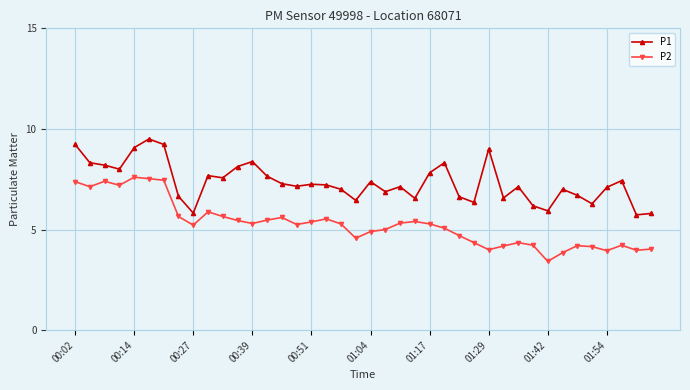

What is the difference between the maximum and minimum values in the P2 series?

4.2